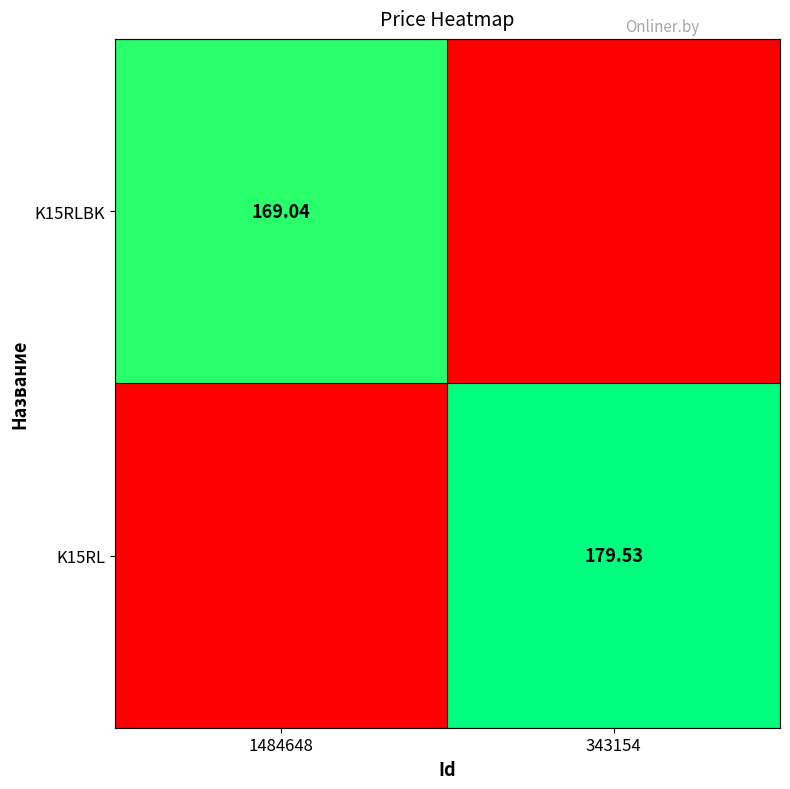

Between 1484648 and 343154, which series saw the biggest shift?

K15RL